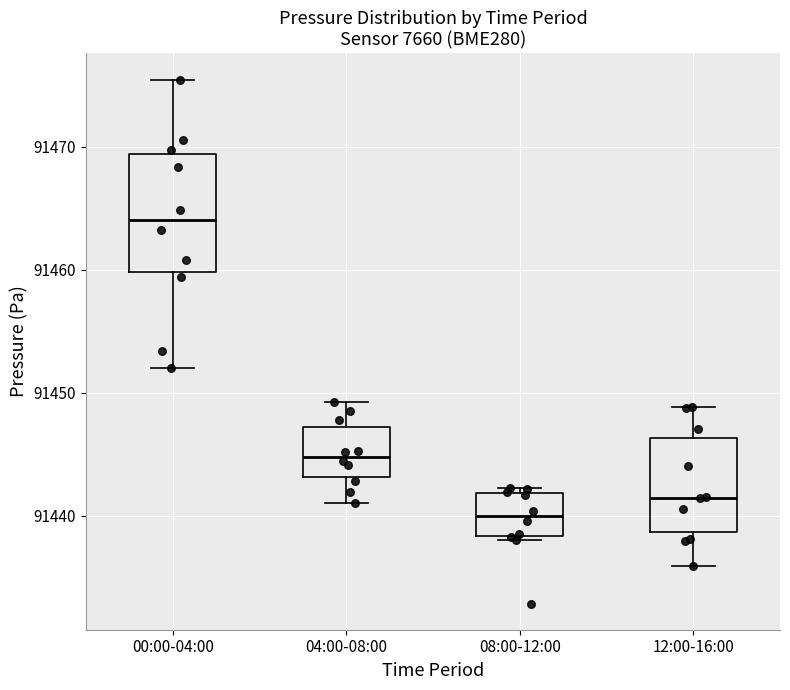

Comparing the boxes themselves (not the whiskers), which one is the tallest?

00:00-04:00